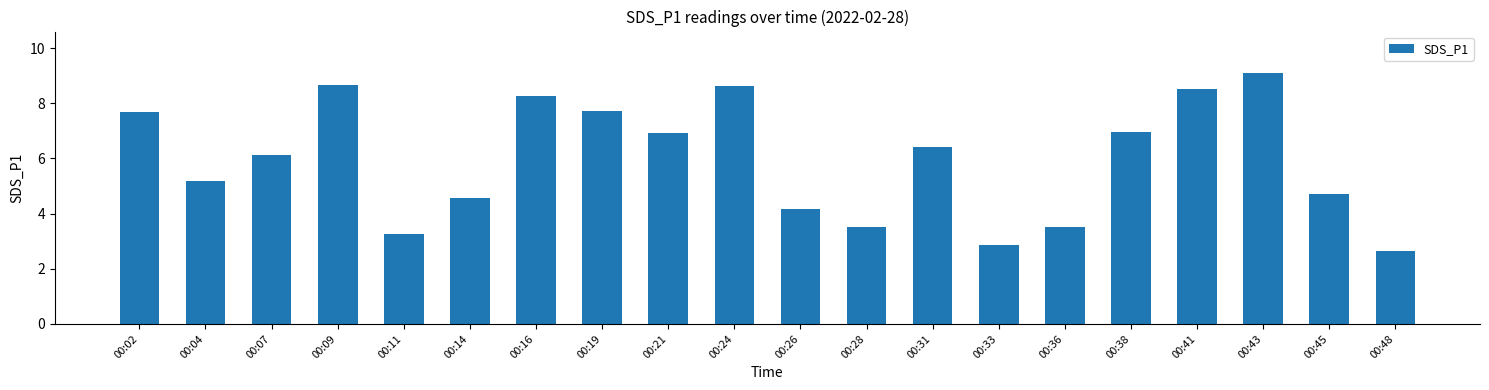

Where does the data first go above 6?

00:02